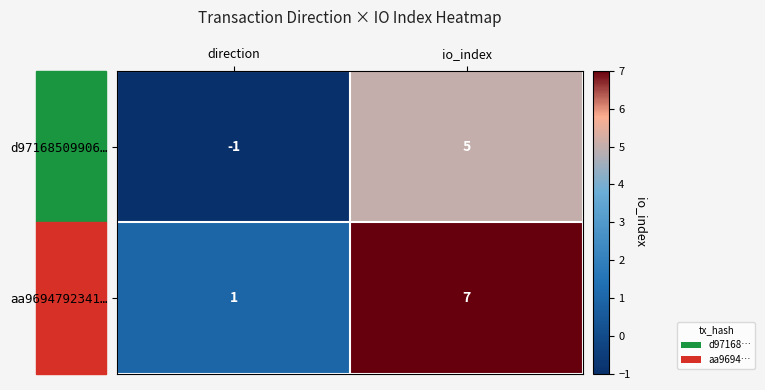

At direction, list the series in order from largest to smallest.

aa9694792341…, d97168509906…